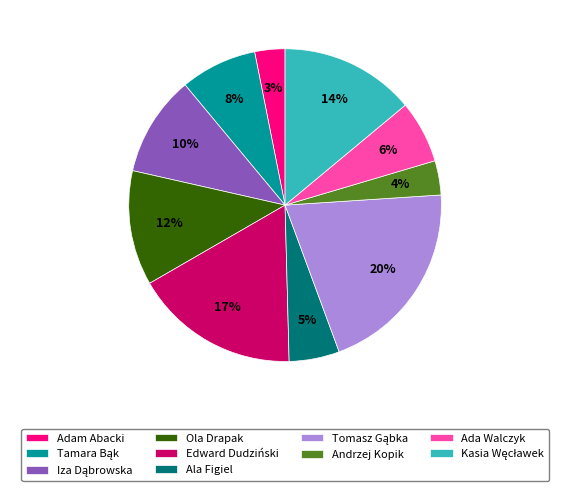

Does any single category account for the majority?

No